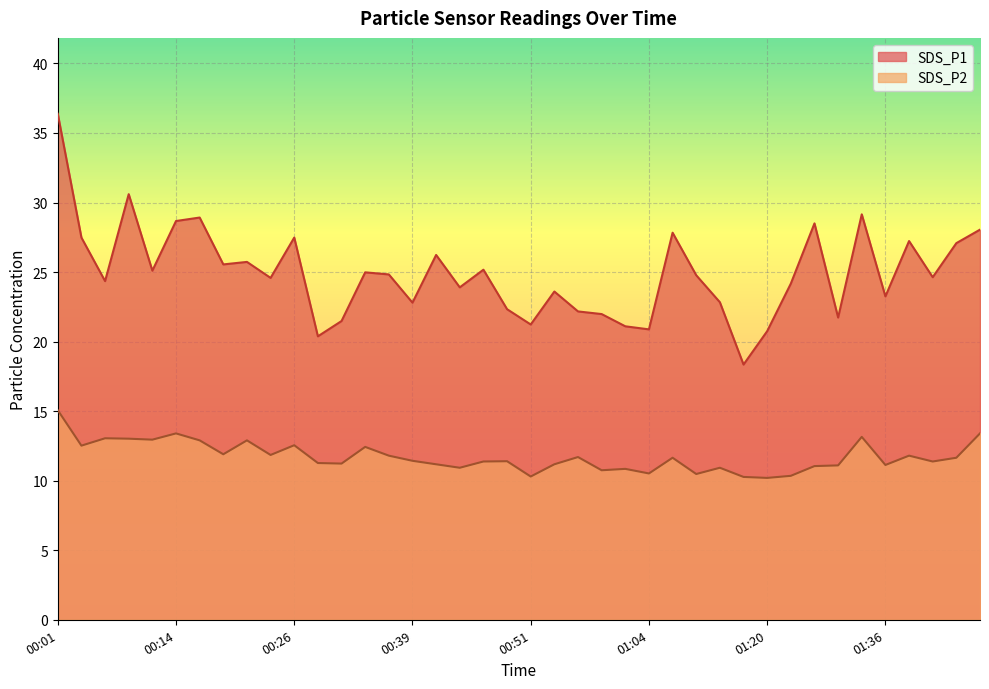

Reading right to left, transcribe all the data shown in this chart.

SDS_P1: 28.1	27.1	24.6	27.2	23.2	29.1	21.7	28.5	24.2	20.8	18.4	22.8	24.8	27.8	20.9	21.1	22.0	22.2	23.6	21.2	22.3	25.2	23.9	26.2	22.8	24.8	25.0	21.5	20.4	27.5	24.6	25.7	25.6	28.9	28.7	25.1	30.6	24.4	27.5	36.4
SDS_P2: 13.4	11.7	11.4	11.8	11.1	13.2	11.1	11.1	10.3	10.2	10.3	10.9	10.5	11.7	10.5	10.8	10.8	11.7	11.2	10.3	11.4	11.4	10.9	11.2	11.4	11.8	12.4	11.2	11.3	12.6	11.8	12.9	11.9	12.9	13.4	12.9	13.0	13.1	12.5	15.1